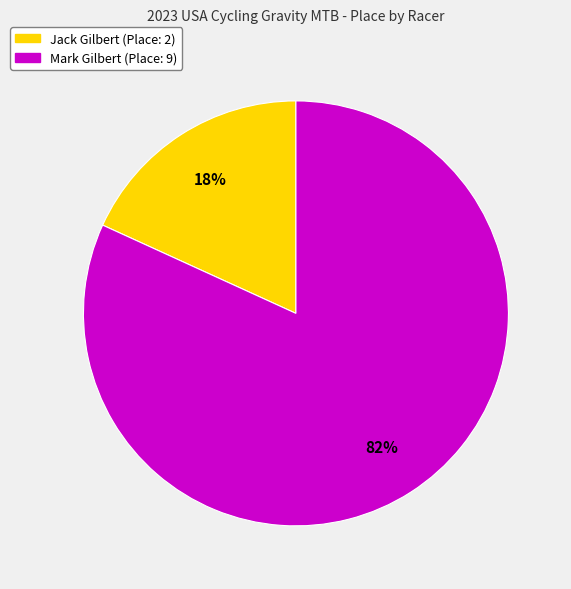

Which has a higher value, Jack Gilbert (Place: 2) or Mark Gilbert (Place: 9)?

Mark Gilbert (Place: 9)